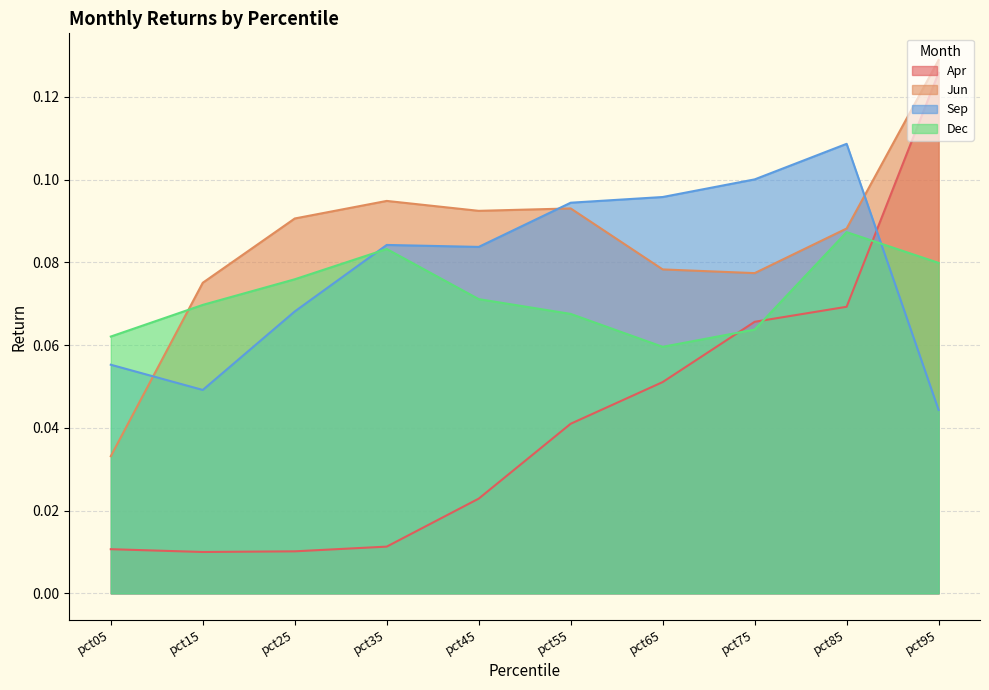

How many Dec values are between 0 and 1?

10